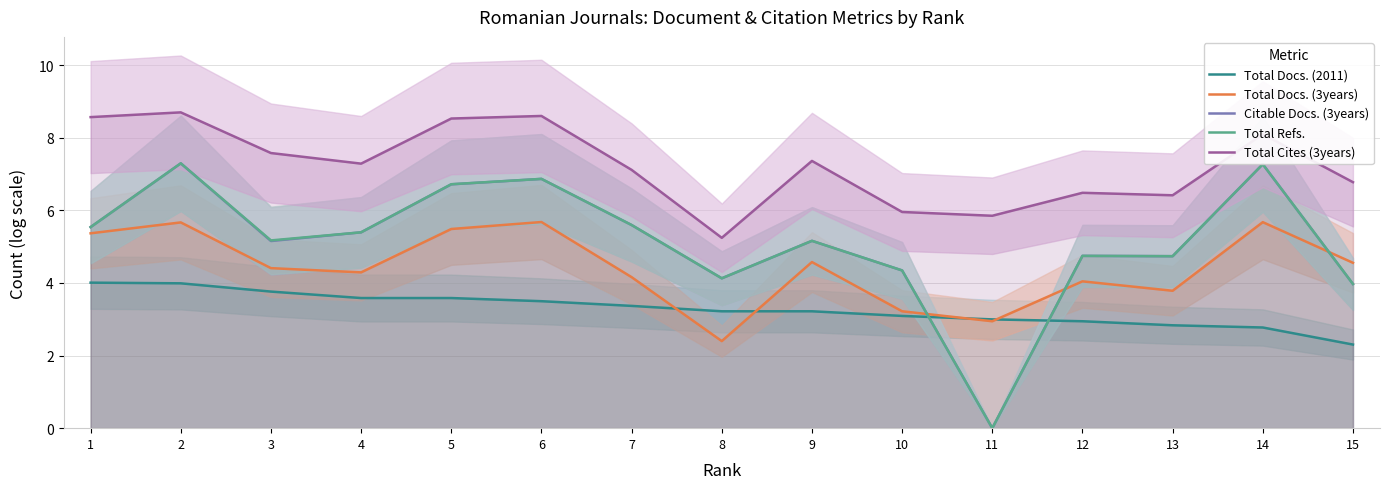

What is the approximate value of Total Refs. at 10?

4.3